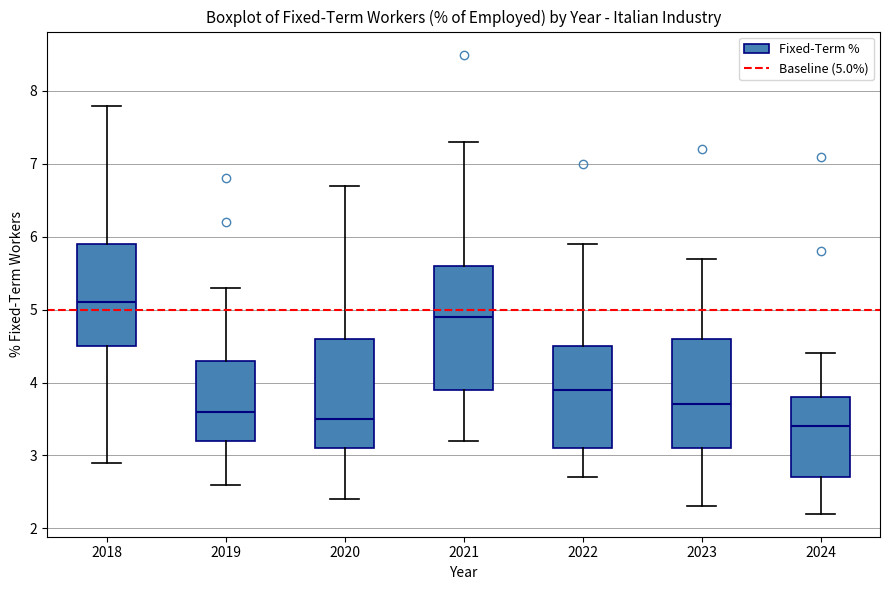

Where does the lower whisker of the box at x = 2022 end on the y-axis? The values are not printed on the chart, so give them approximately, as read against the axis.

2.7